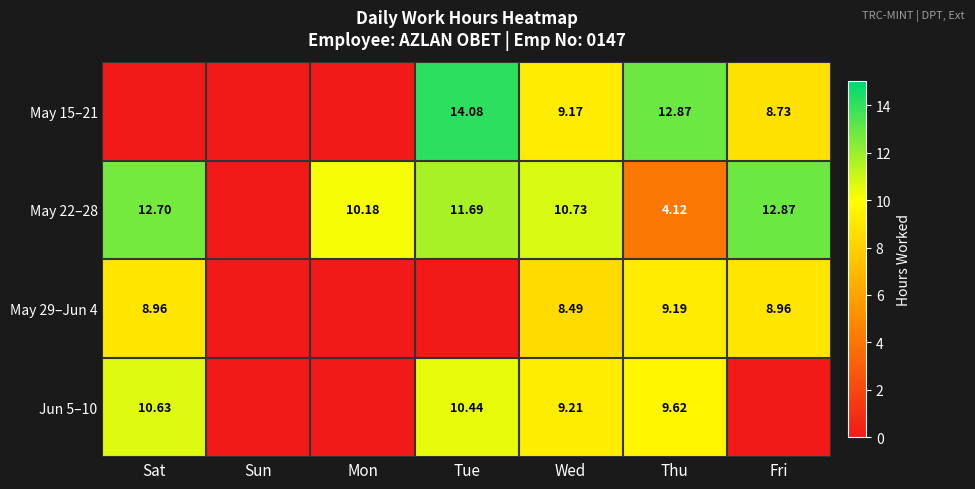

Between Sun and Tue, which is larger?

Tue